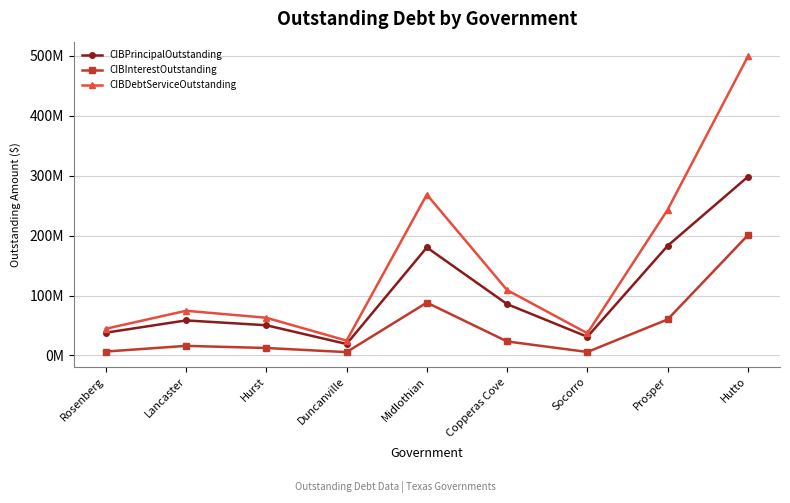

True or false: CIBInterestOutstanding and CIBPrincipalOutstanding intersect in this chart.

False